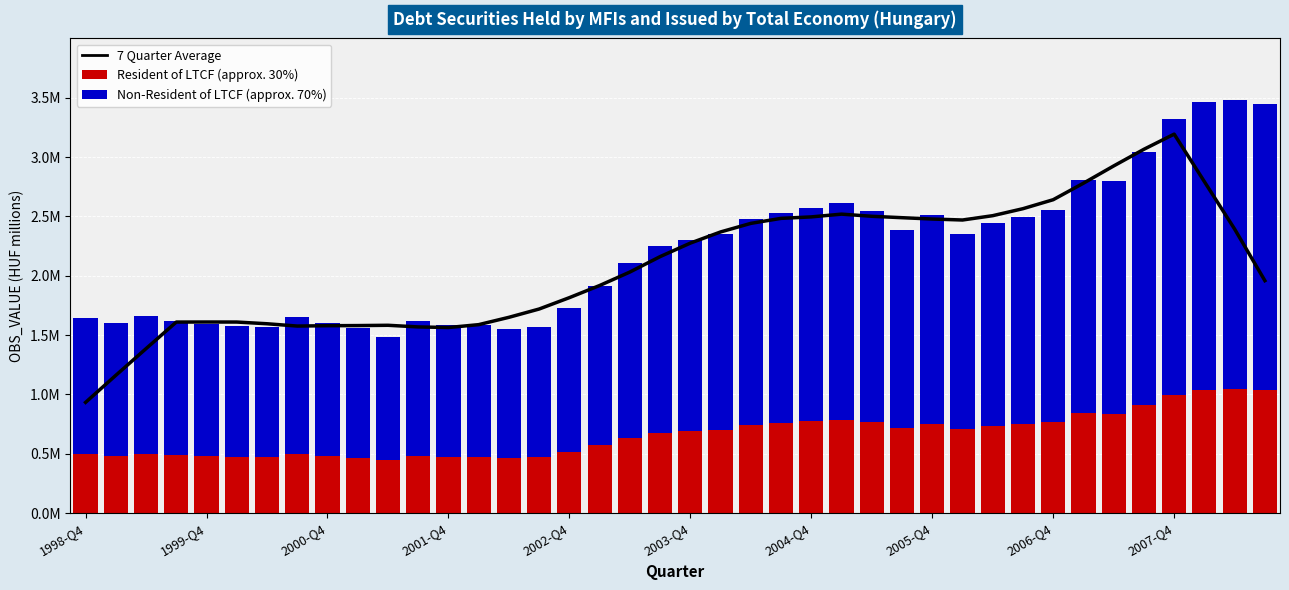

Read the 7 Quarter Average value at 18.

2031076.3